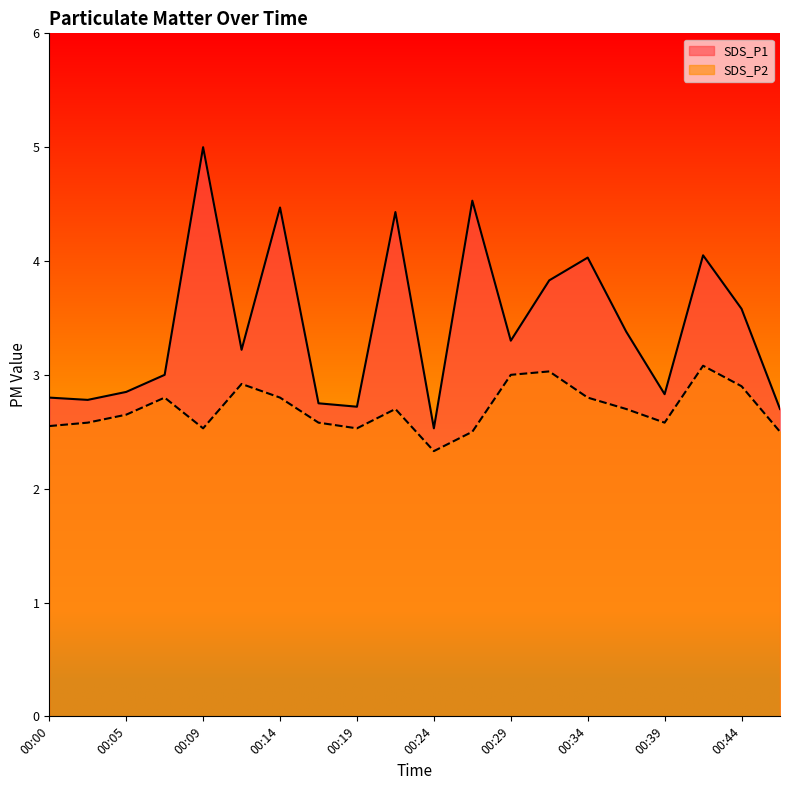

List the series in order of their overall mean, lowest first.

SDS_P2, SDS_P1